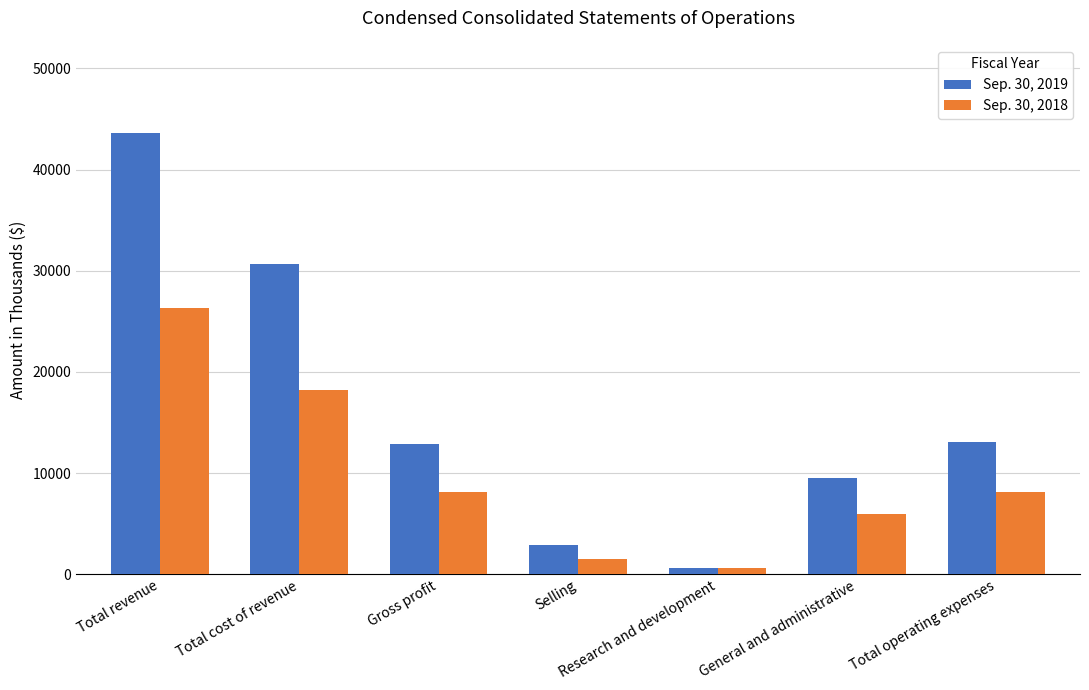

The value of Sep. 30, 2019 at Total cost of revenue is 30695. True or false?

True